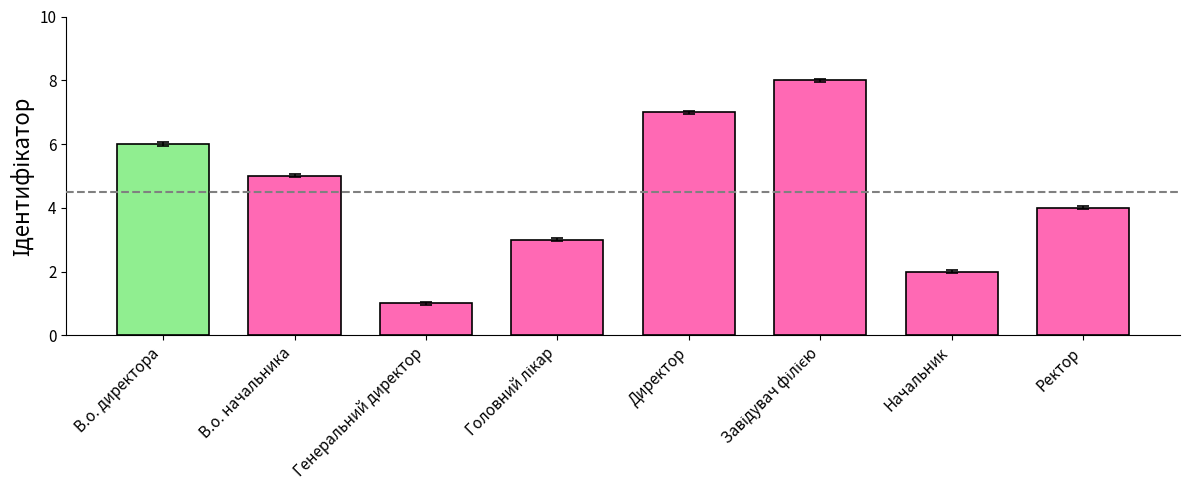

Are the bars grouped side by side (vs. stacked)?

No